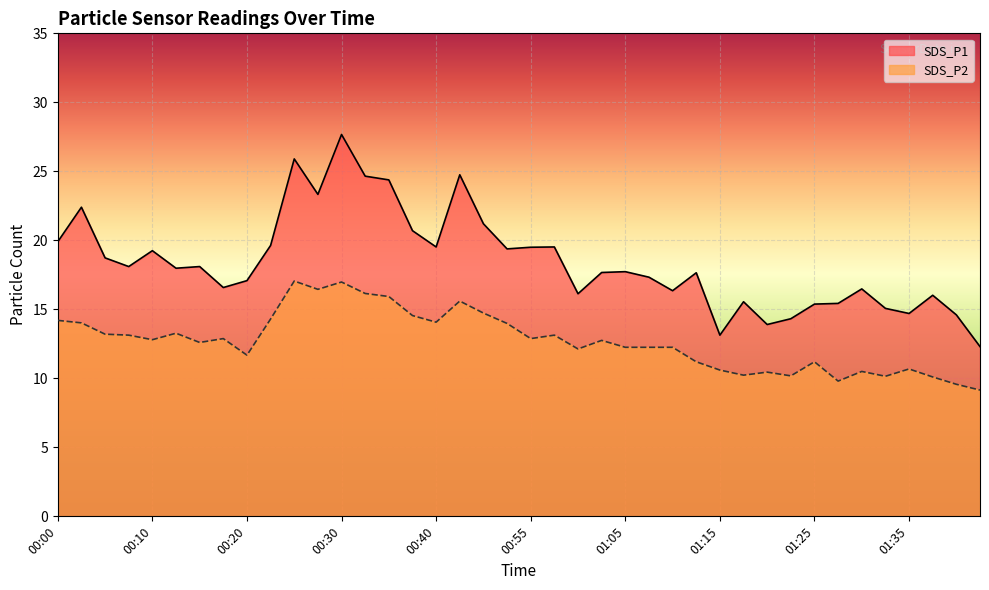

Reading left to right, transcribe all the data shown in this chart.

SDS_P1: 19.9	22.4	18.7	18.1	19.2	18.0	18.1	16.6	17.1	19.6	25.9	23.3	27.7	24.6	24.4	20.7	19.5	24.8	21.2	19.4	19.5	19.5	16.1	17.7	17.7	17.3	16.4	17.6	13.1	15.6	13.9	14.3	15.4	15.4	16.5	15.1	14.7	16.0	14.6	12.3
SDS_P2: 14.2	14.0	13.2	13.1	12.8	13.3	12.6	12.9	11.7	14.3	17.1	16.4	17.0	16.1	15.9	14.6	14.1	15.6	14.7	14.0	12.9	13.1	12.1	12.8	12.2	12.2	12.2	11.2	10.6	10.2	10.4	10.2	11.2	9.8	10.5	10.2	10.7	10.1	9.6	9.2